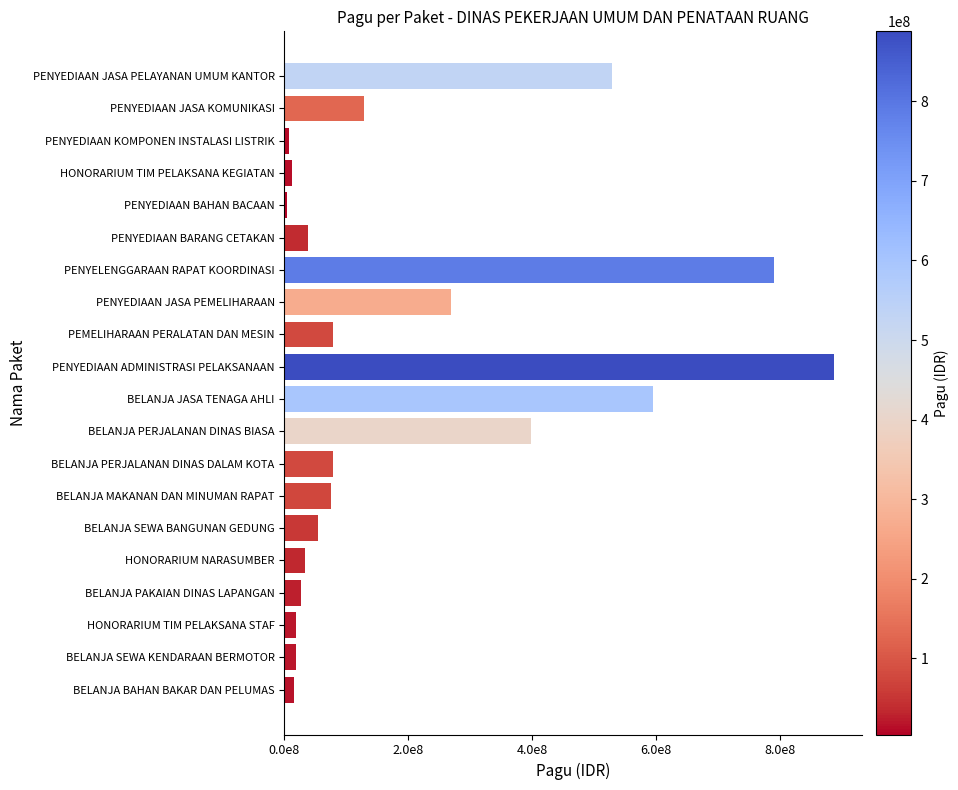

Are the bars horizontal?

Yes